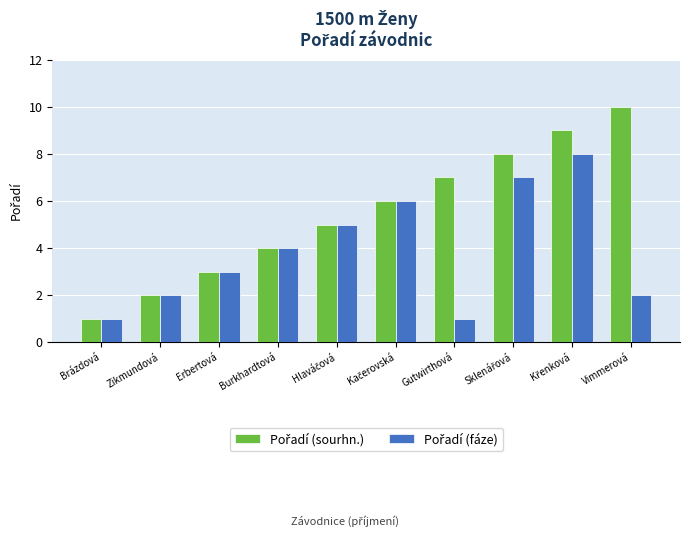

What is the maximum value shown in the chart?

10